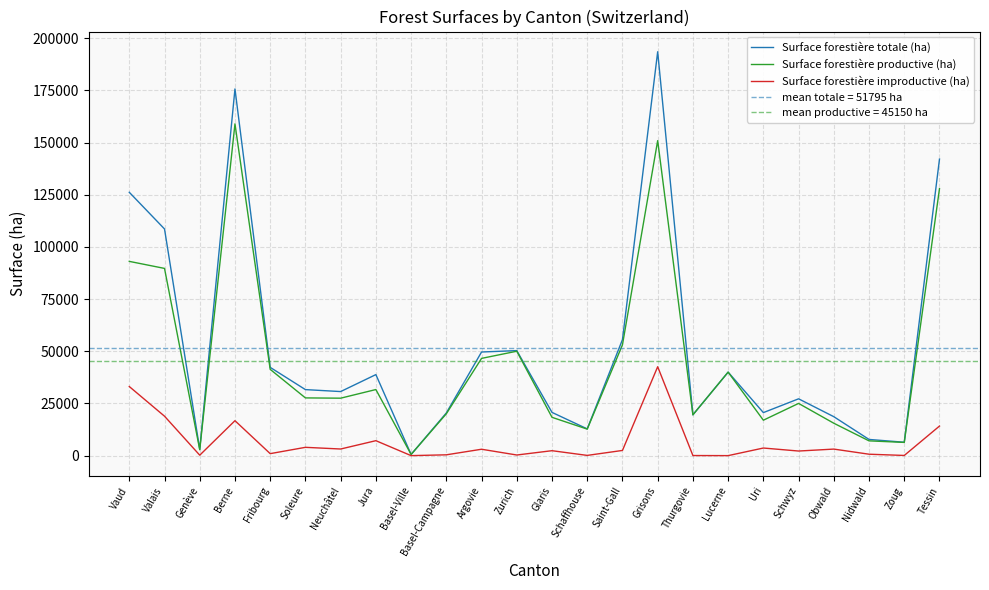

Where is Surface forestière improductive (ha) nearest to the value 21300?

Valais